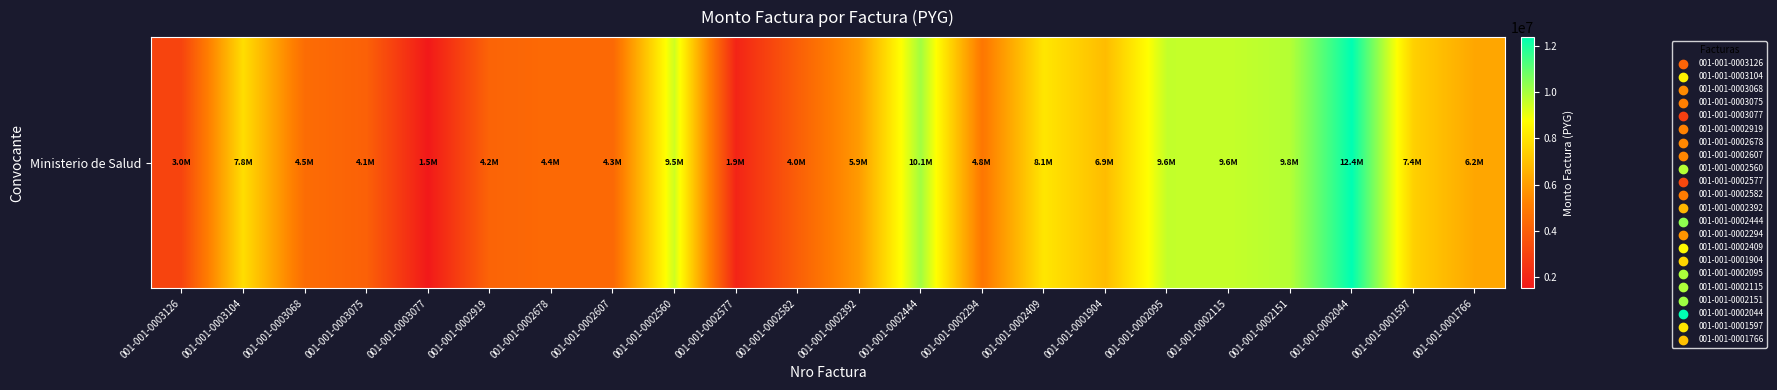

What is the difference between the second highest and minimum values?

8570966